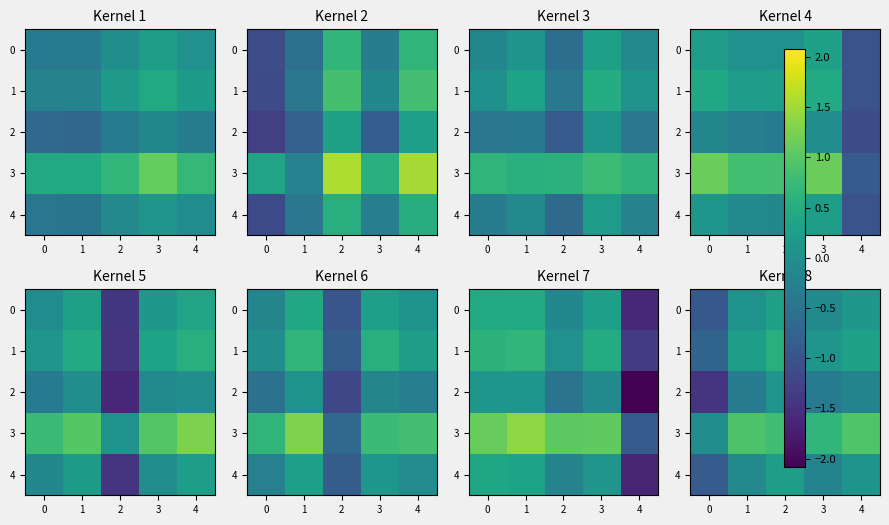

True or false: 2 has a value of -0.5 at 0.

False